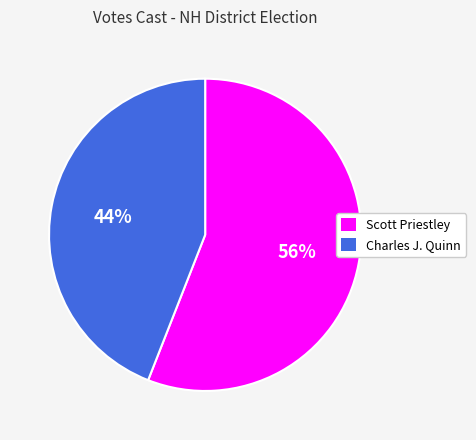

Combined, do Scott Priestley and Charles J. Quinn account for over 50%?

Yes